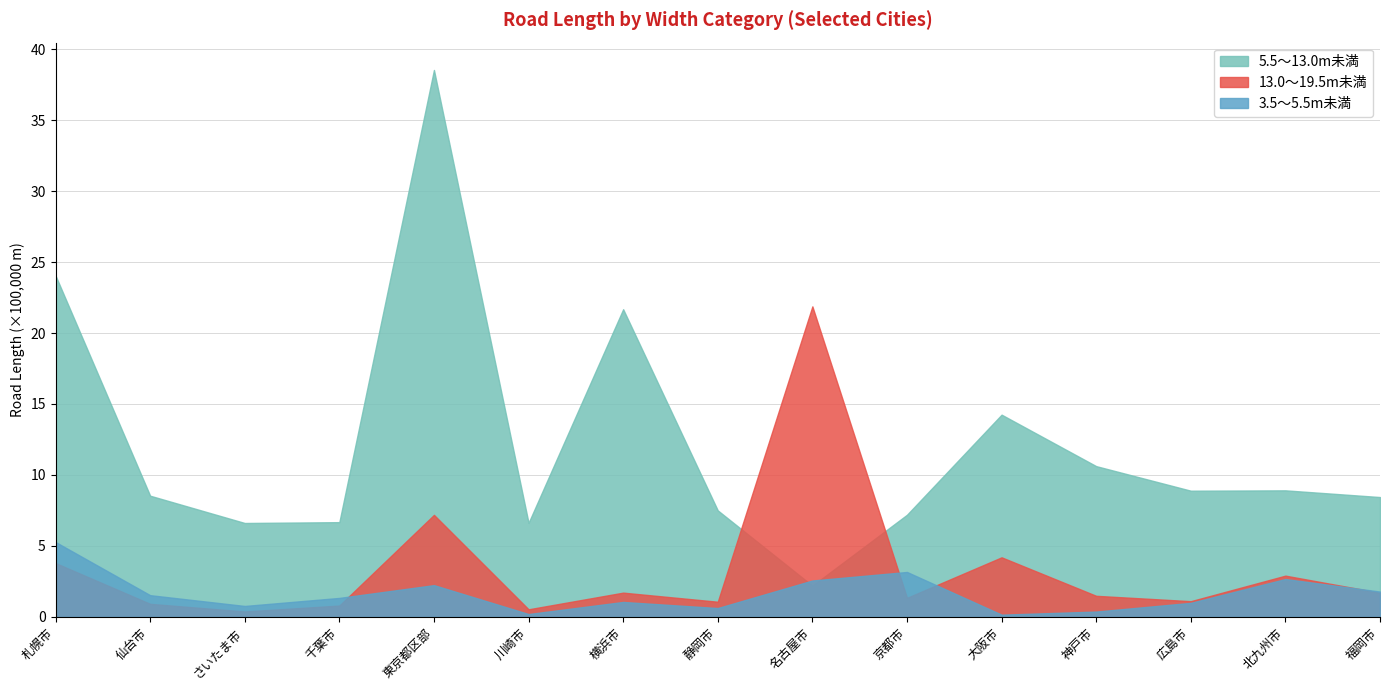

Which series has the widest spread of values?

5.5～13.0m未満